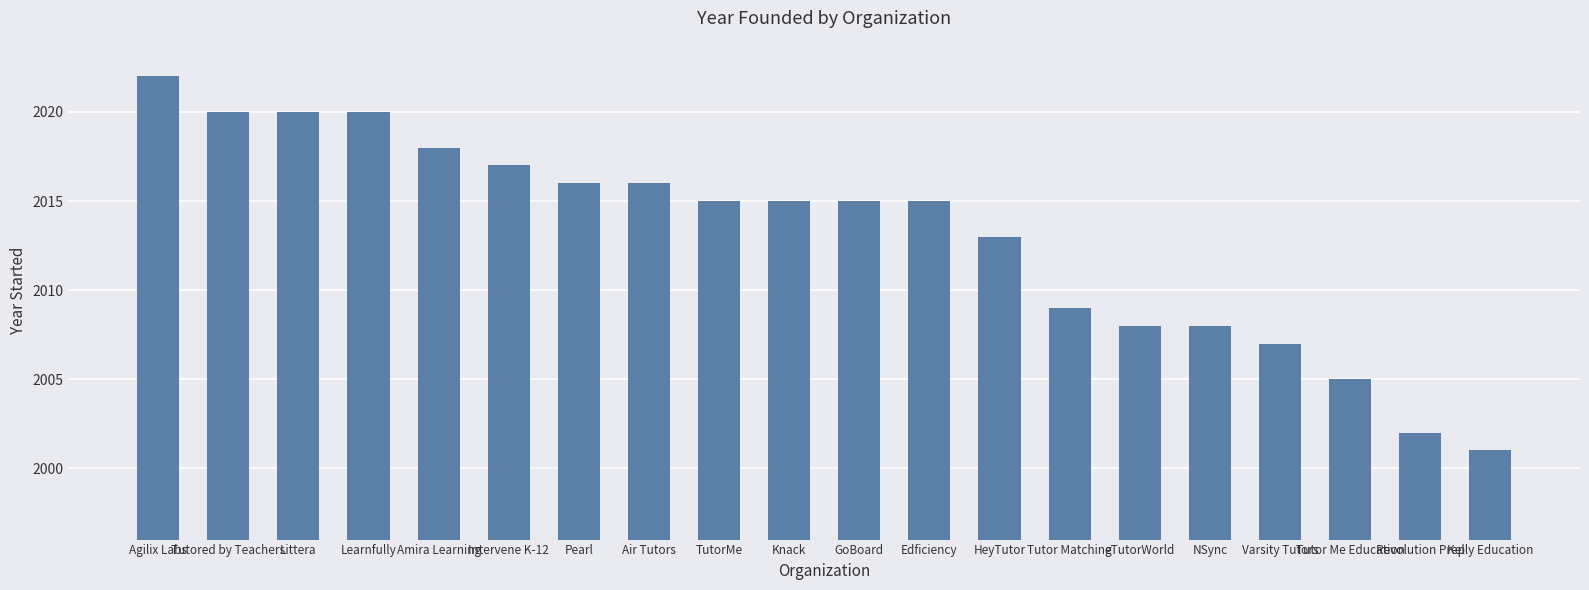

What is the label of the 8th bar from the right?

HeyTutor